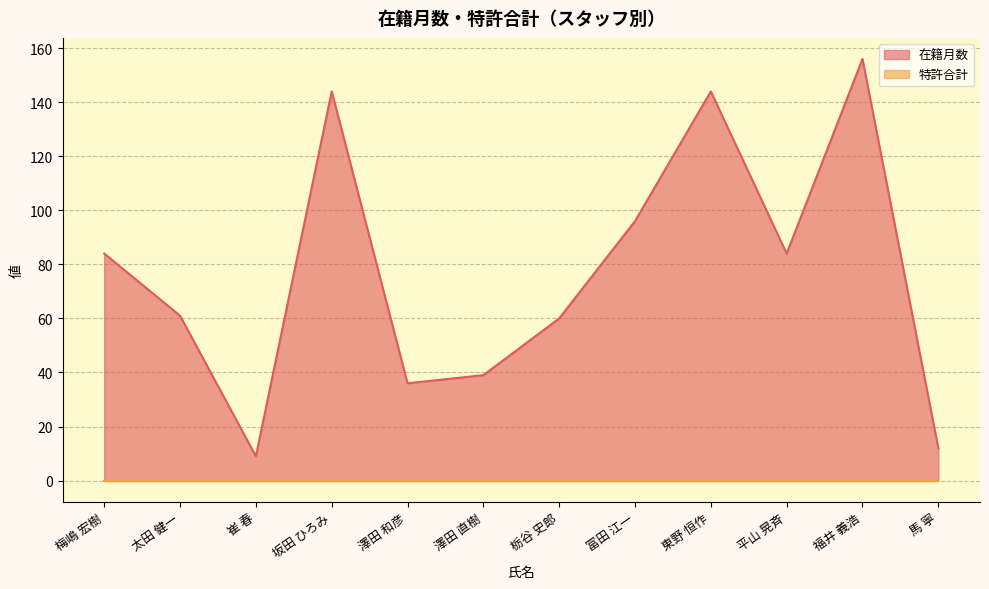

Is it true that the value at 平山 晃斉 is 113?

False